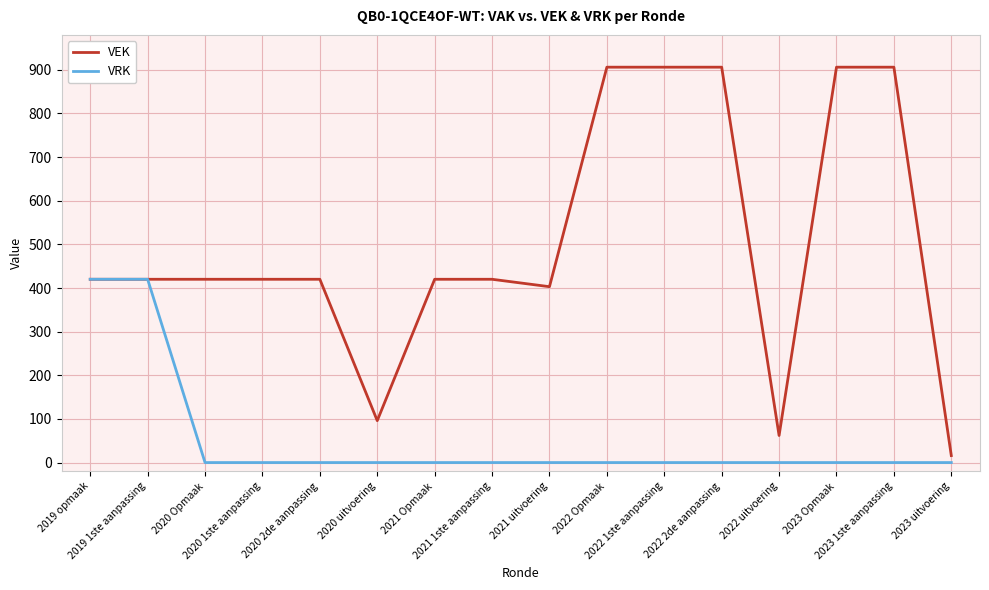

What is the difference between the VEK values at 2022 Opmaak and 2021 1ste aanpassing?

486